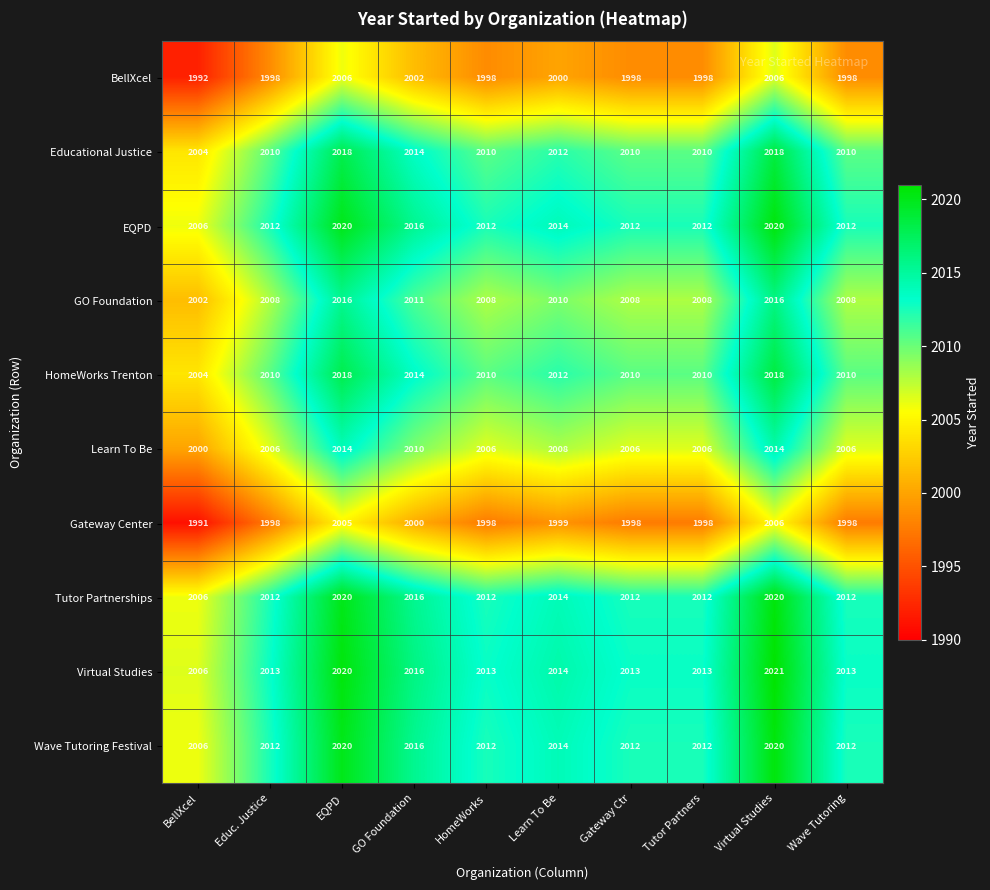

What is the difference between the HomeWorks Trenton values at Educ. Justice and EQPD?

8